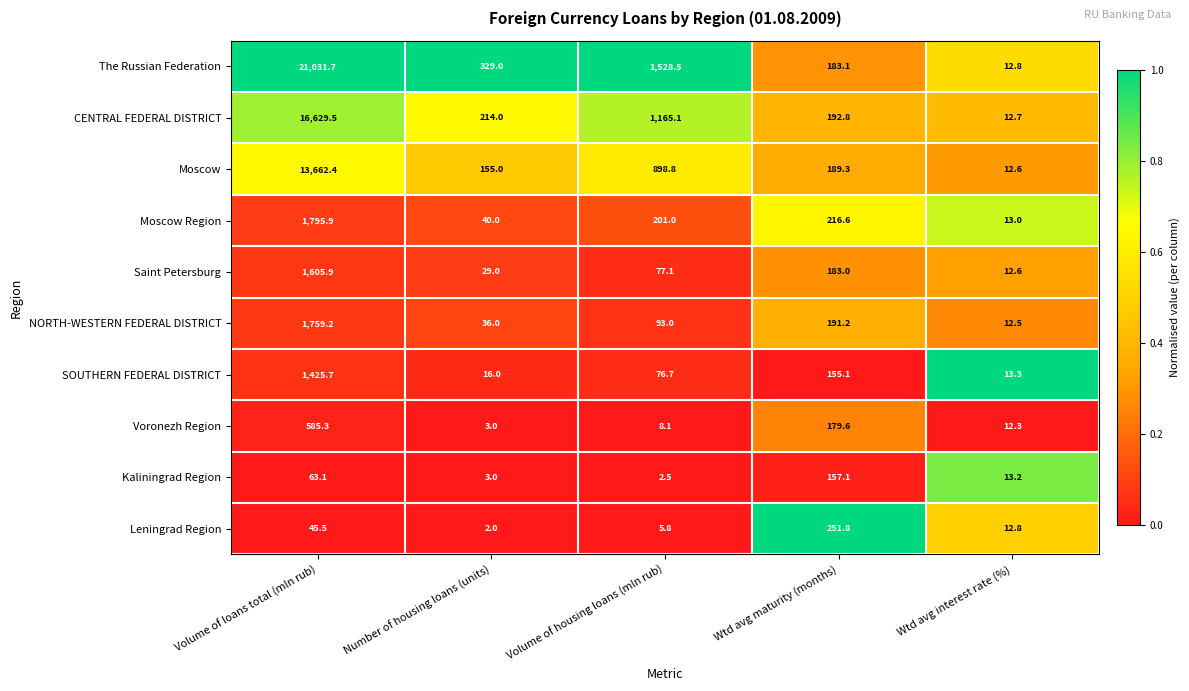

Between Volume of housing loans (mln rub) and Wtd avg interest rate (%), which series saw the biggest shift?

The Russian Federation